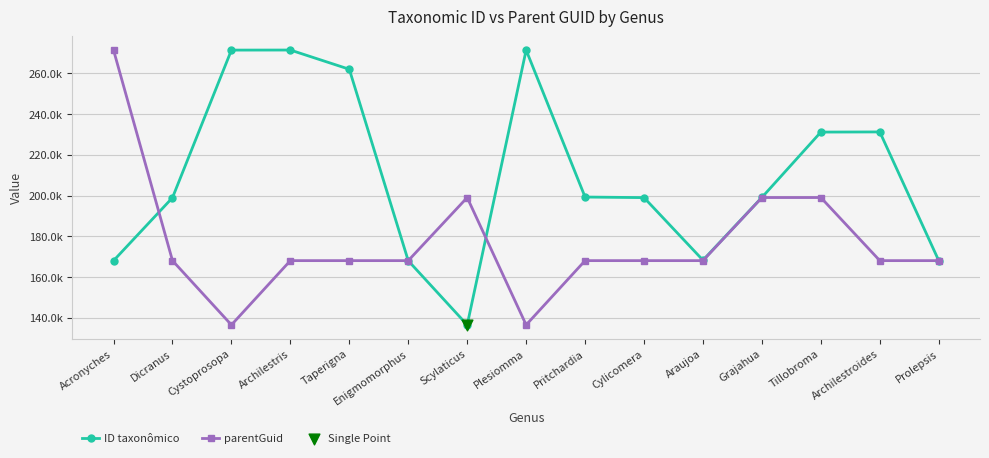

Which series has the largest total across all categories?

ID taxonômico